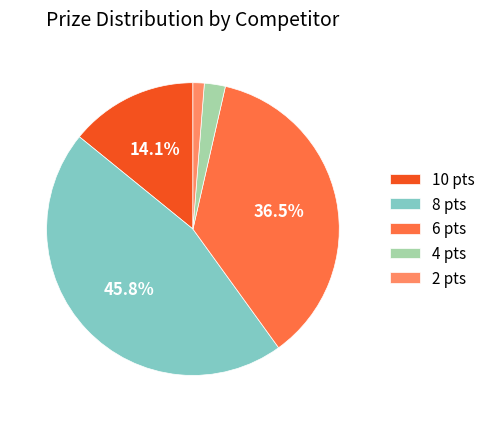

Is there any slice that represents more than half of the pie?

No